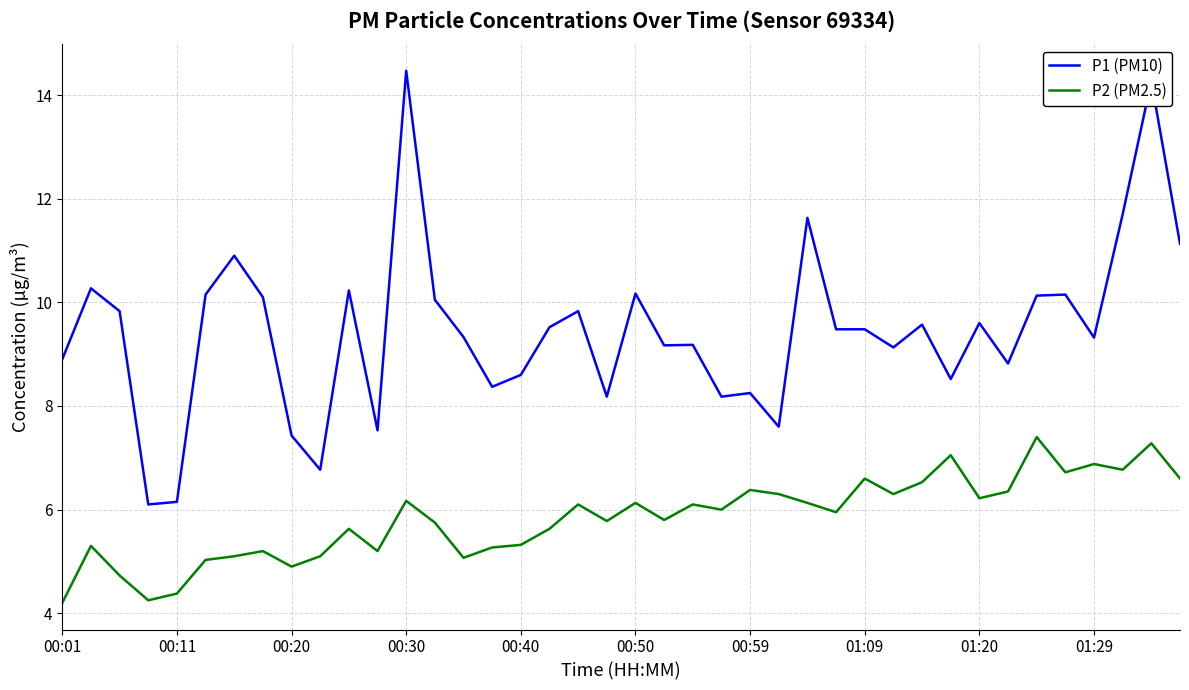

What is the difference between the maximum and minimum values in the P2 (PM2.5) series?

3.2